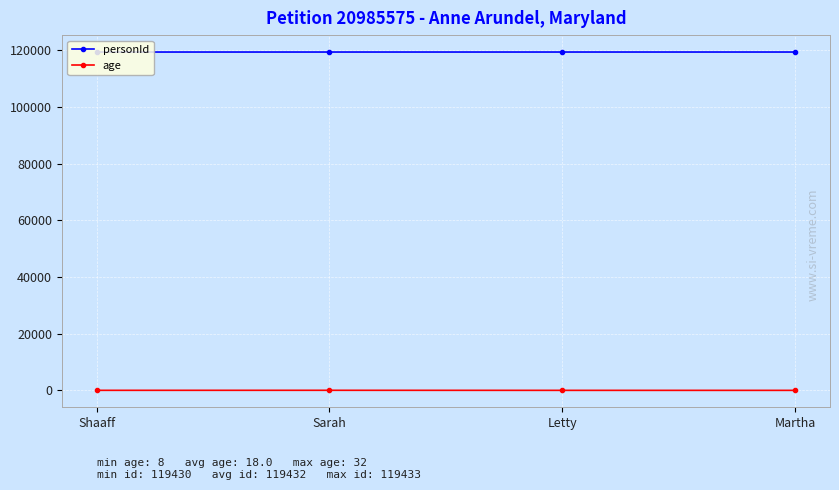

Is this an area chart (filled region under the line)?

No